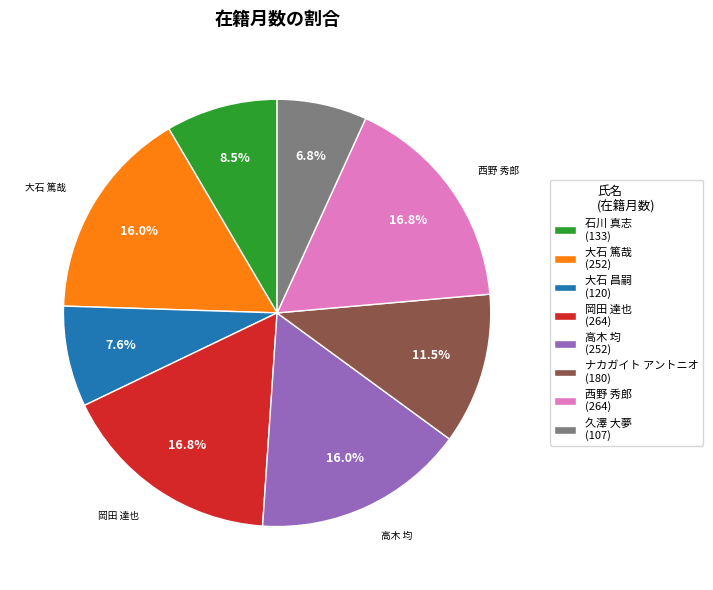

Is the sum of 岡田 達也 and ナカガイト アントニオ greater than half?

No